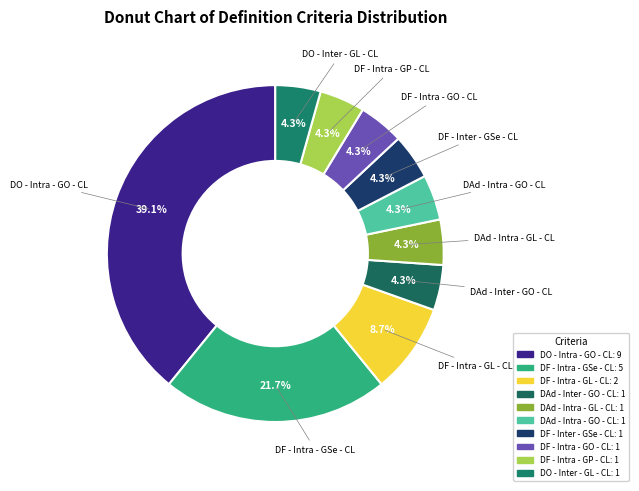

To the nearest percent, what percentage of the pie is DF - Intra - GSe - CL?

22%